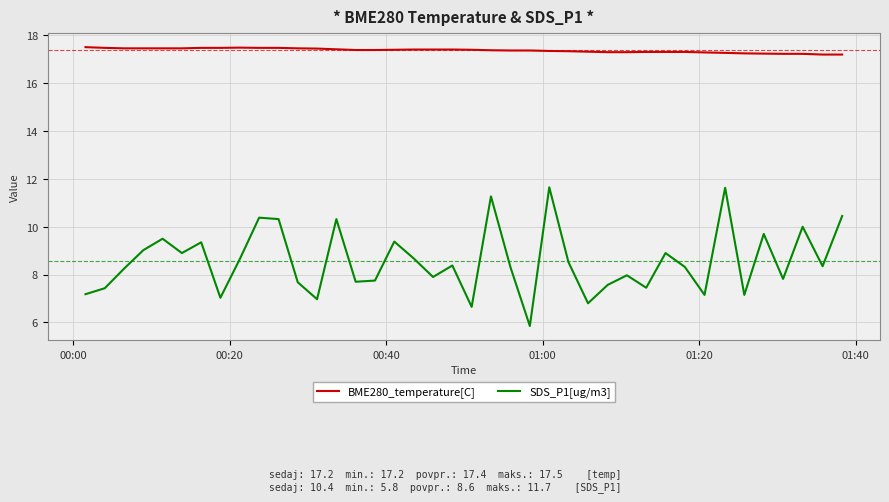

Which series has the largest range (max minus min)?

SDS_P1[ug/m3]